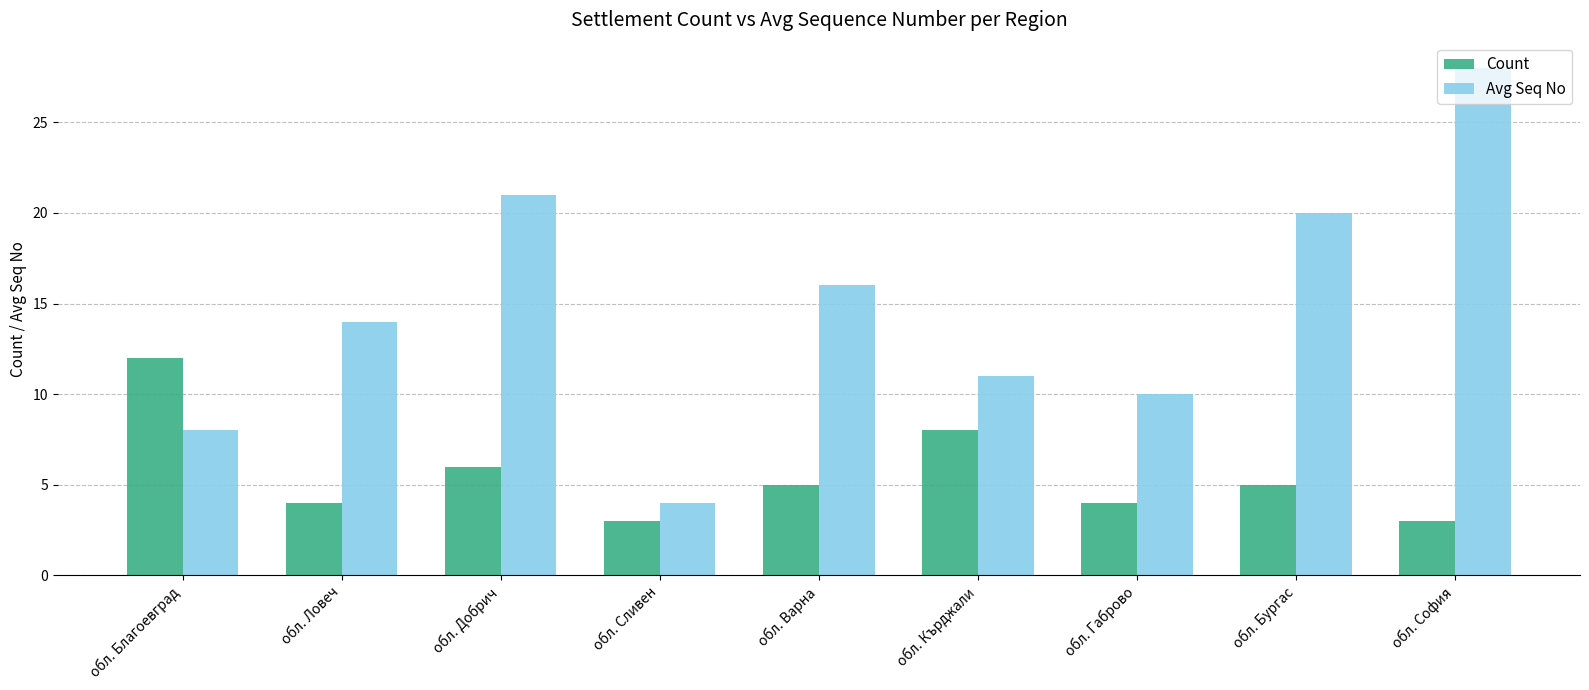

Reading right to left, transcribe all the data shown in this chart.

Count: 3	5	4	8	5	3	6	4	12
Avg Seq No: 28	20	10	11	16	4	21	14	8